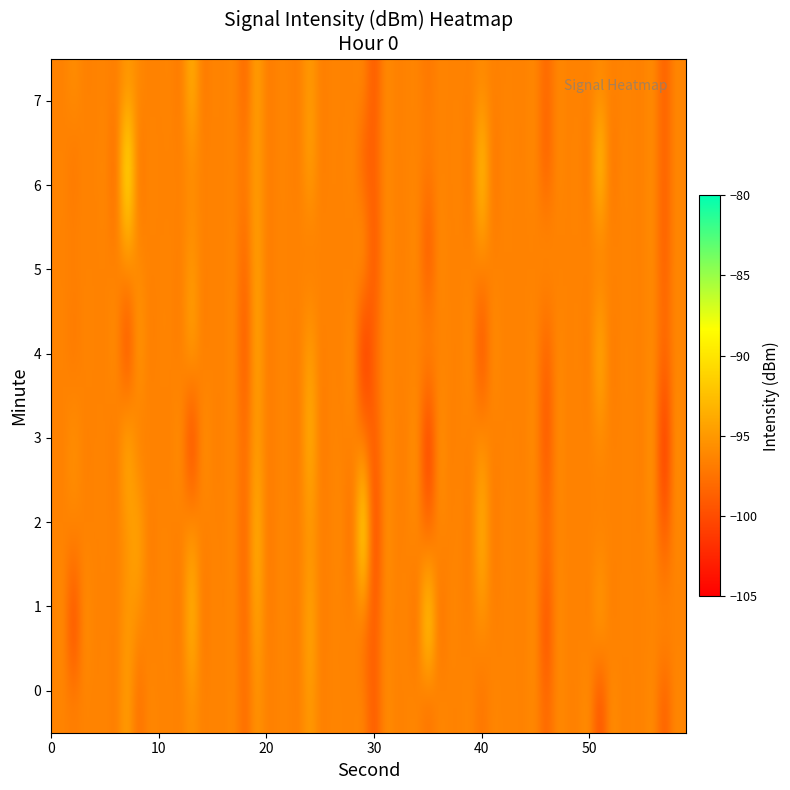

What is the minimum value for 0?

-98.7